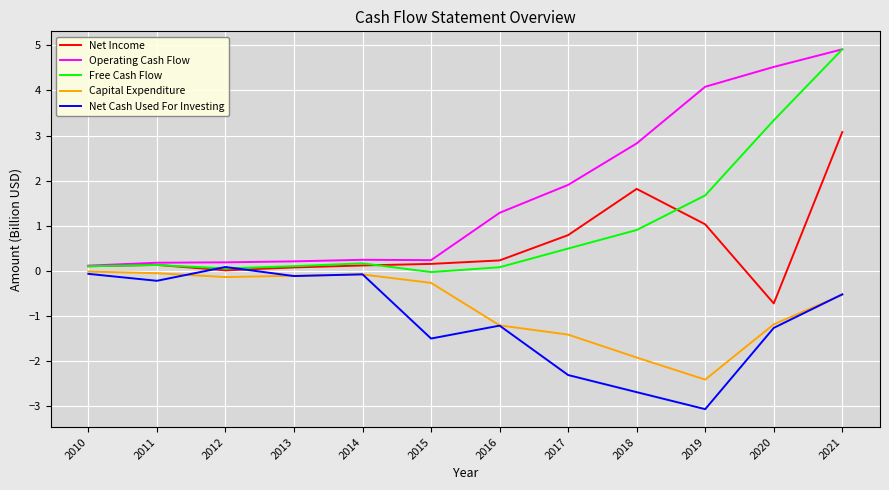

True or false: Net Income has a value of 0.8 at 2017.

True